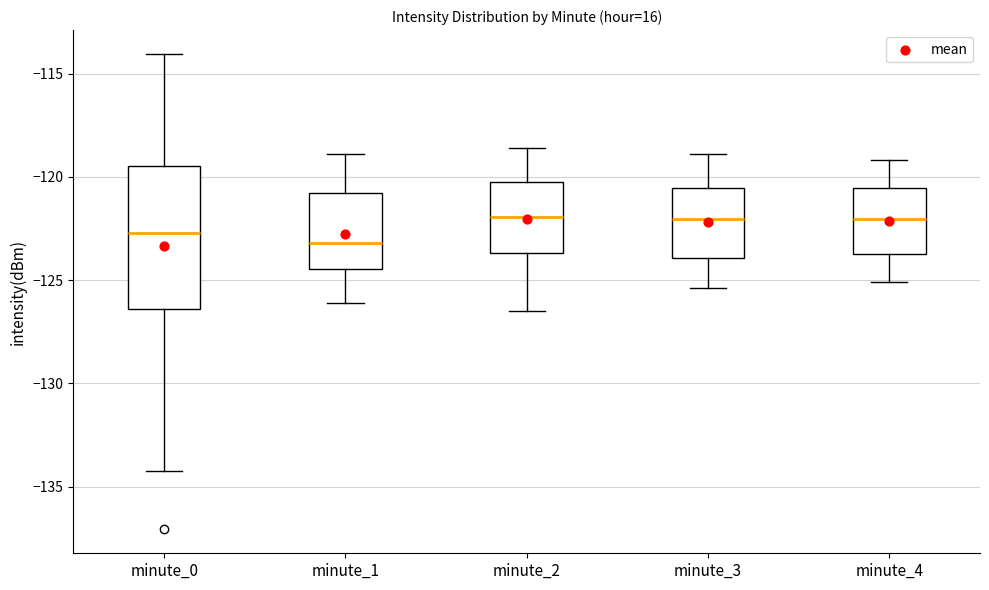

Comparing the boxes themselves (not the whiskers), which one is the tallest?

minute_0